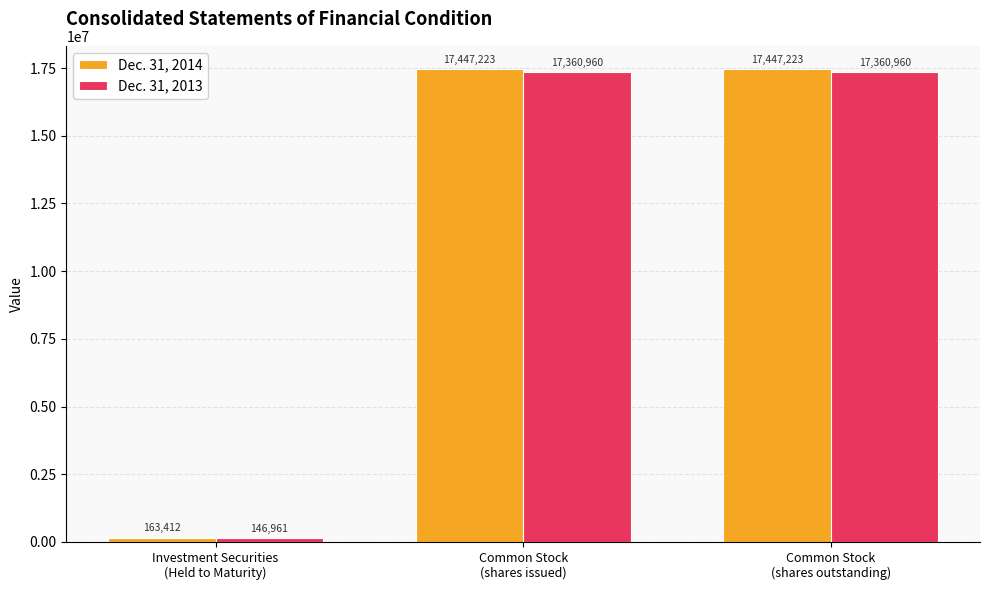

Which series has the widest spread of values?

Dec. 31, 2014